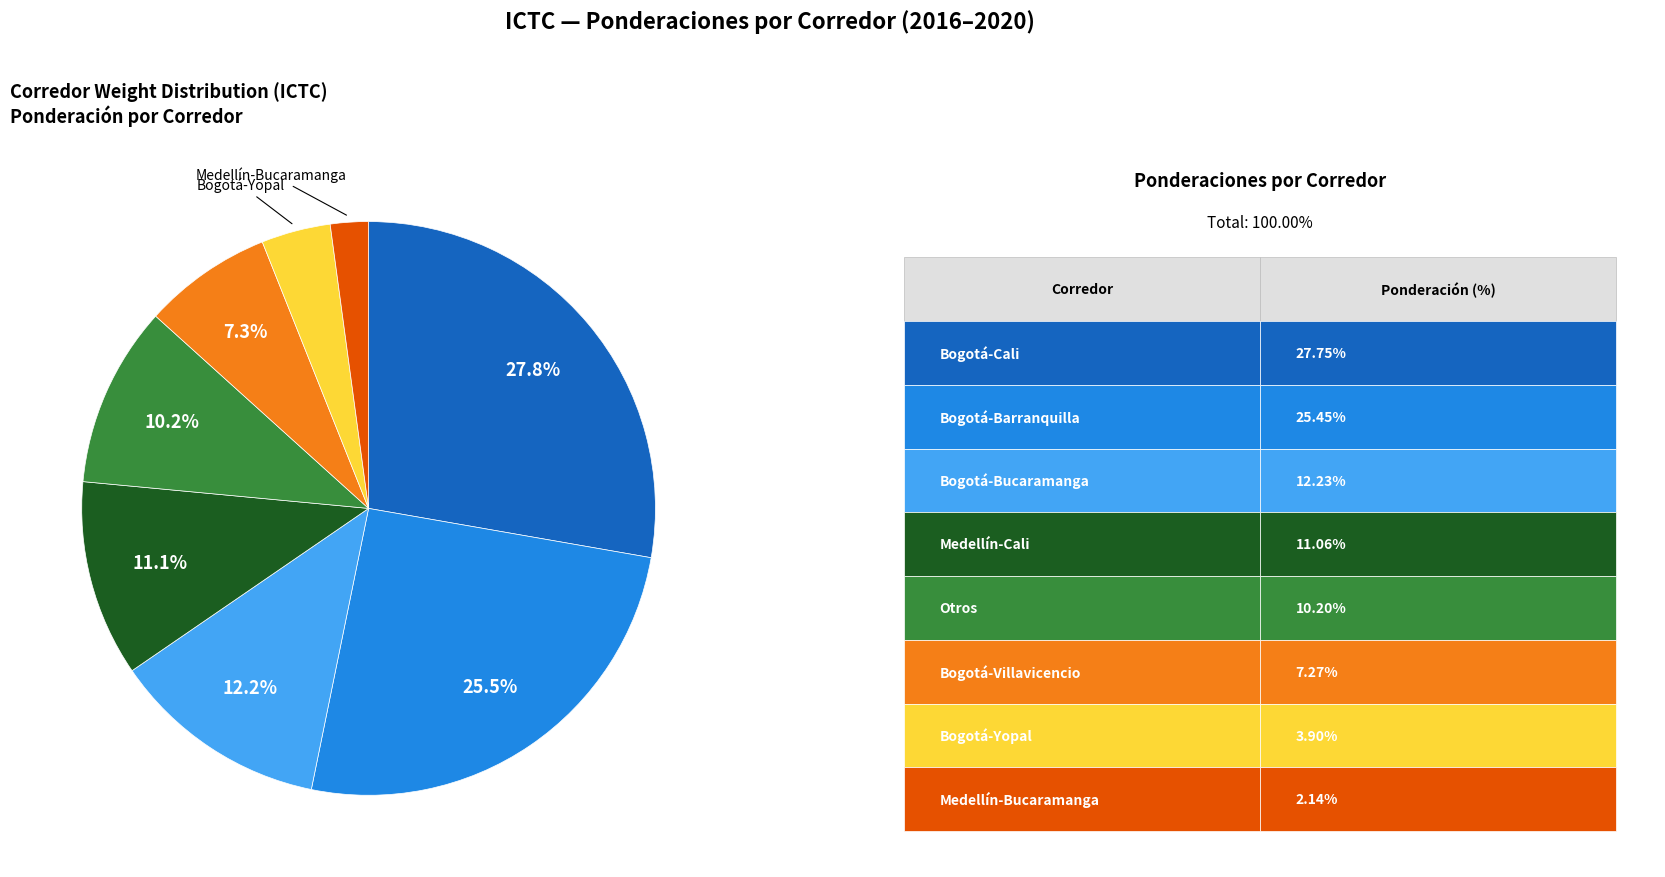

Does any single category account for the majority?

No